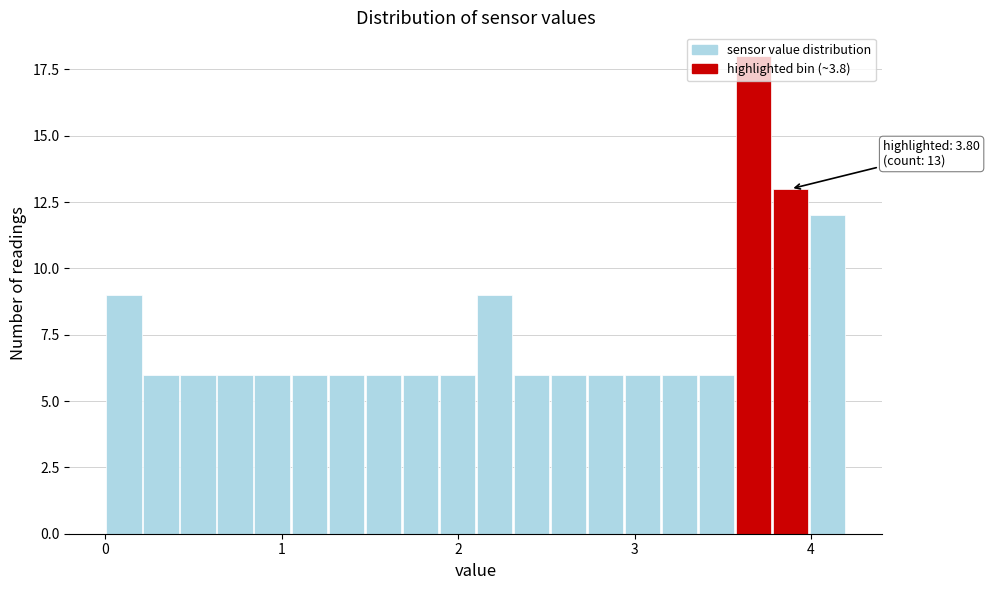

Read against the x-axis, roughly where is the centre of the tallest bar?

3.7